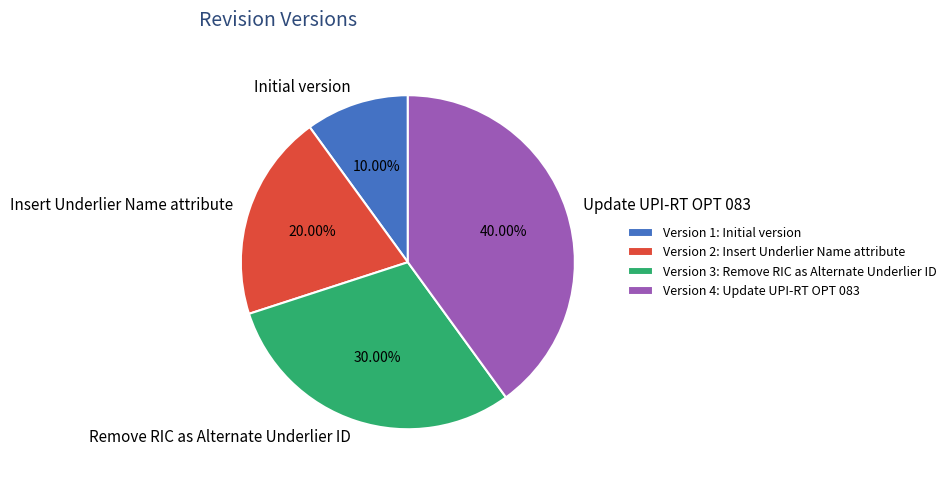

Combined, what portion of the pie is Remove RIC as Alternate Underlier ID and Update UPI-RT OPT 083?

70.0%